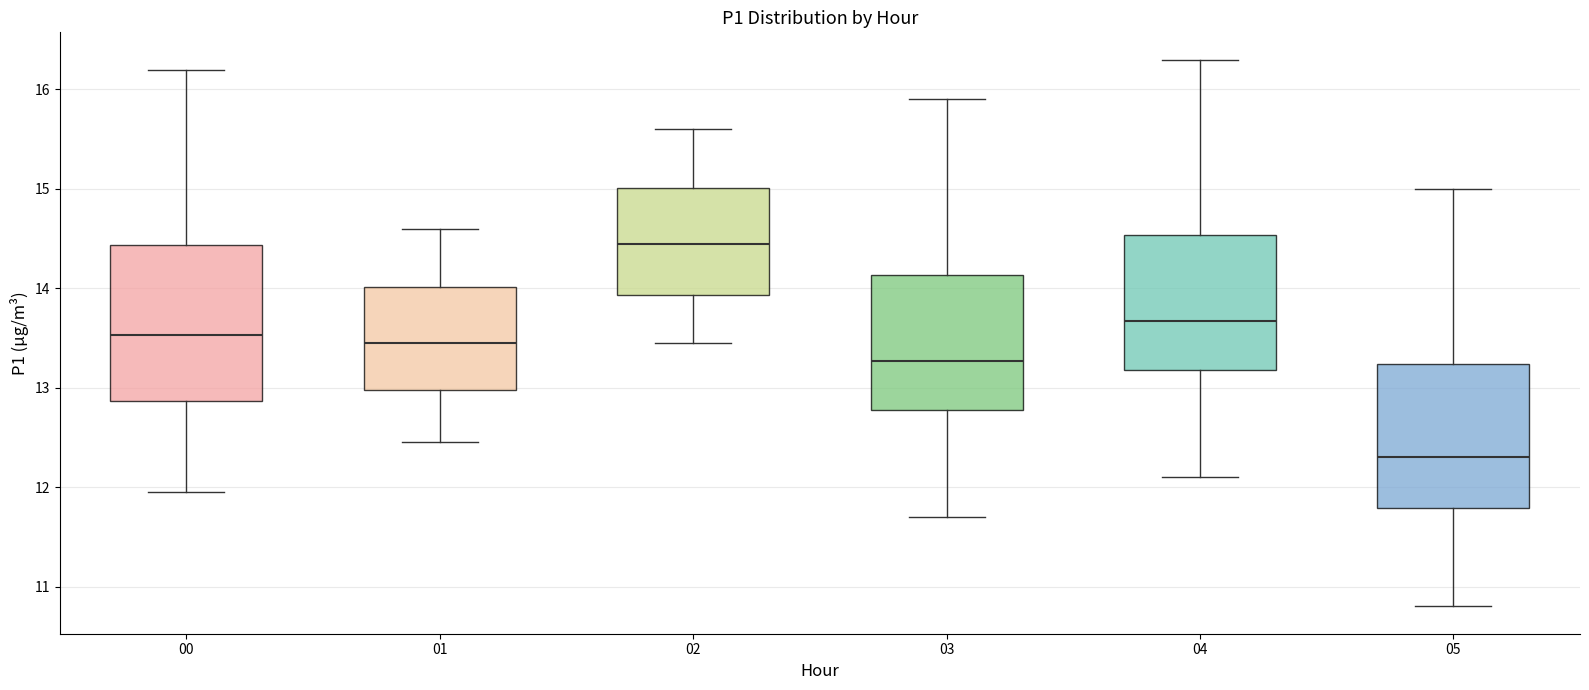

Which box has the highest median line?

02